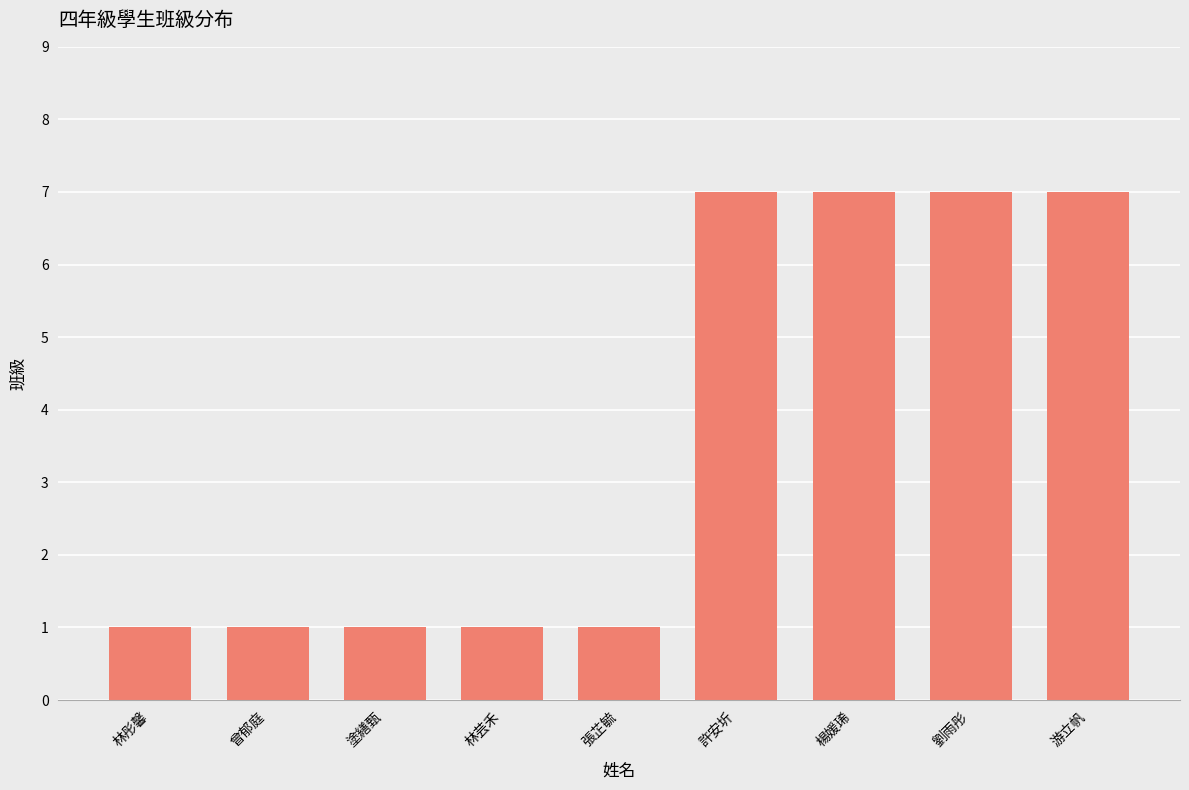

What is the maximum value shown in the chart?

7